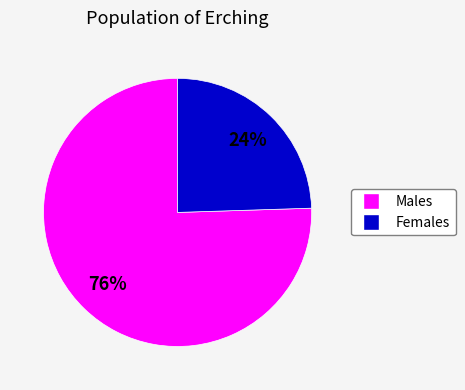

Does any single category account for the majority?

Yes